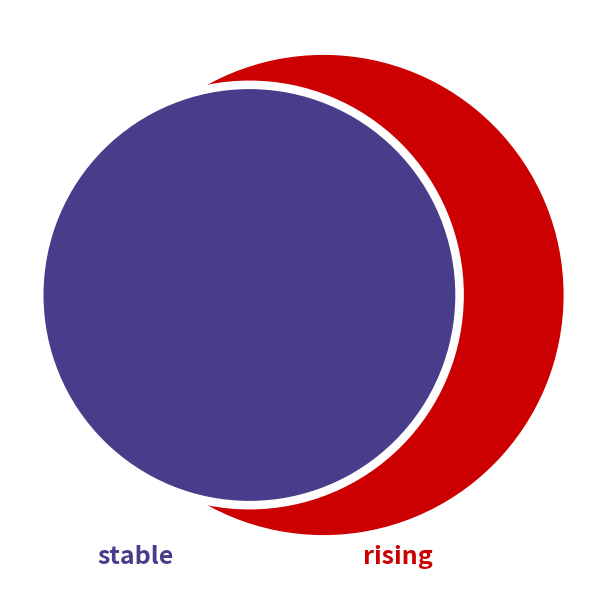

How many segments does this pie chart have?

2